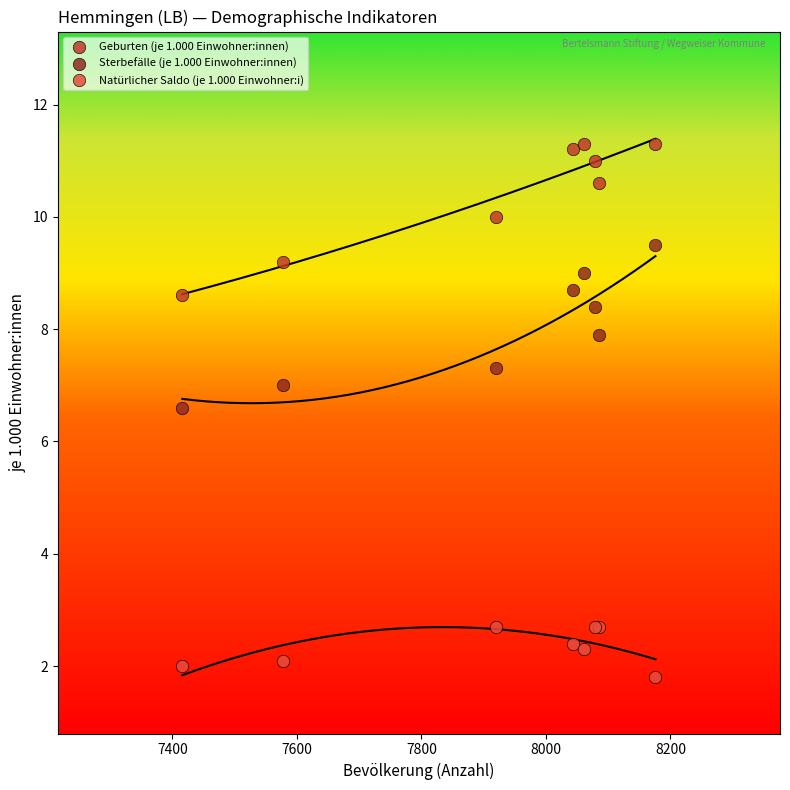

Across all series, what Y value is closest to 6?

6.6